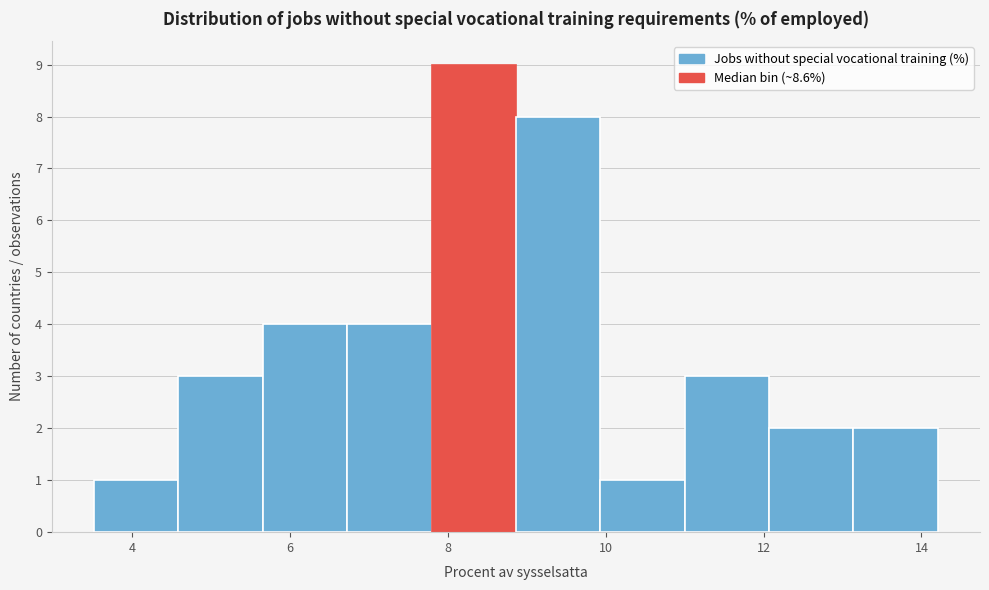

Over which range of the x-axis is the bar tallest?

7.8 to 8.8